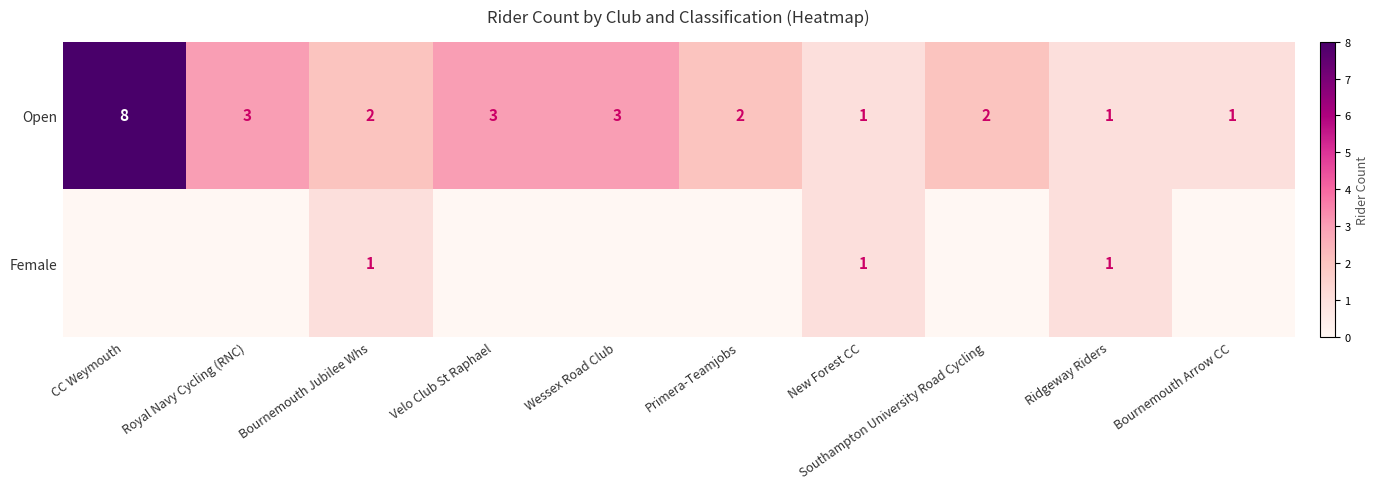

Is it true that Open equals 2 at Royal Navy Cycling (RNC)?

False